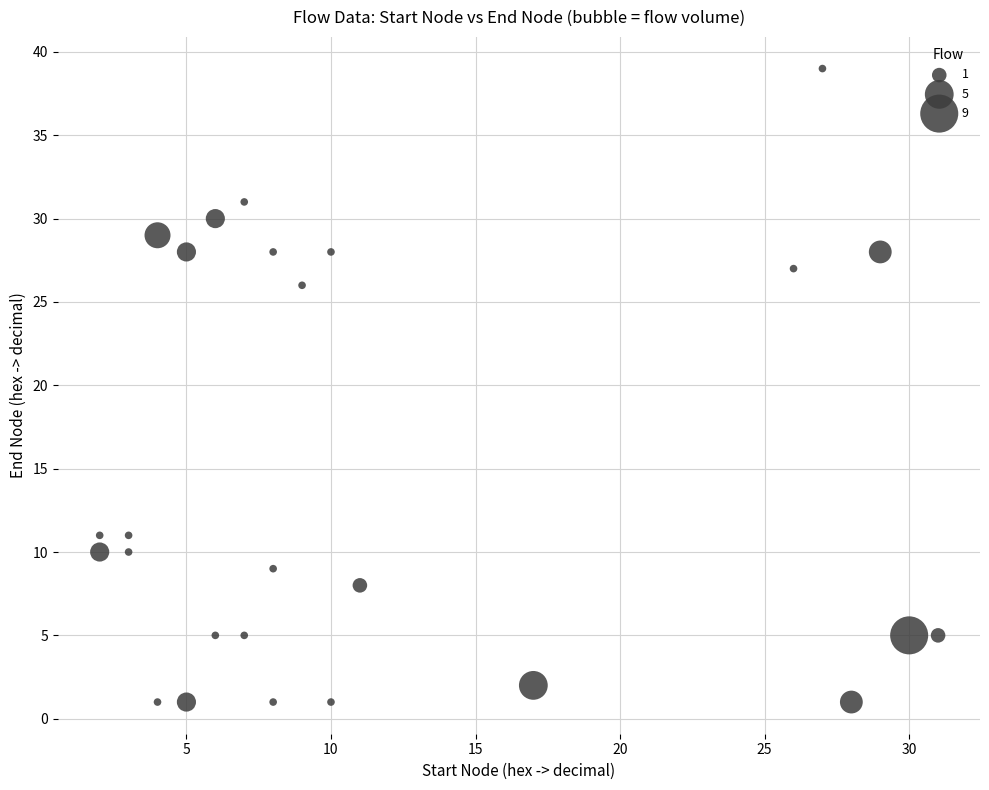

What is the range of X values (max minus min)?

29